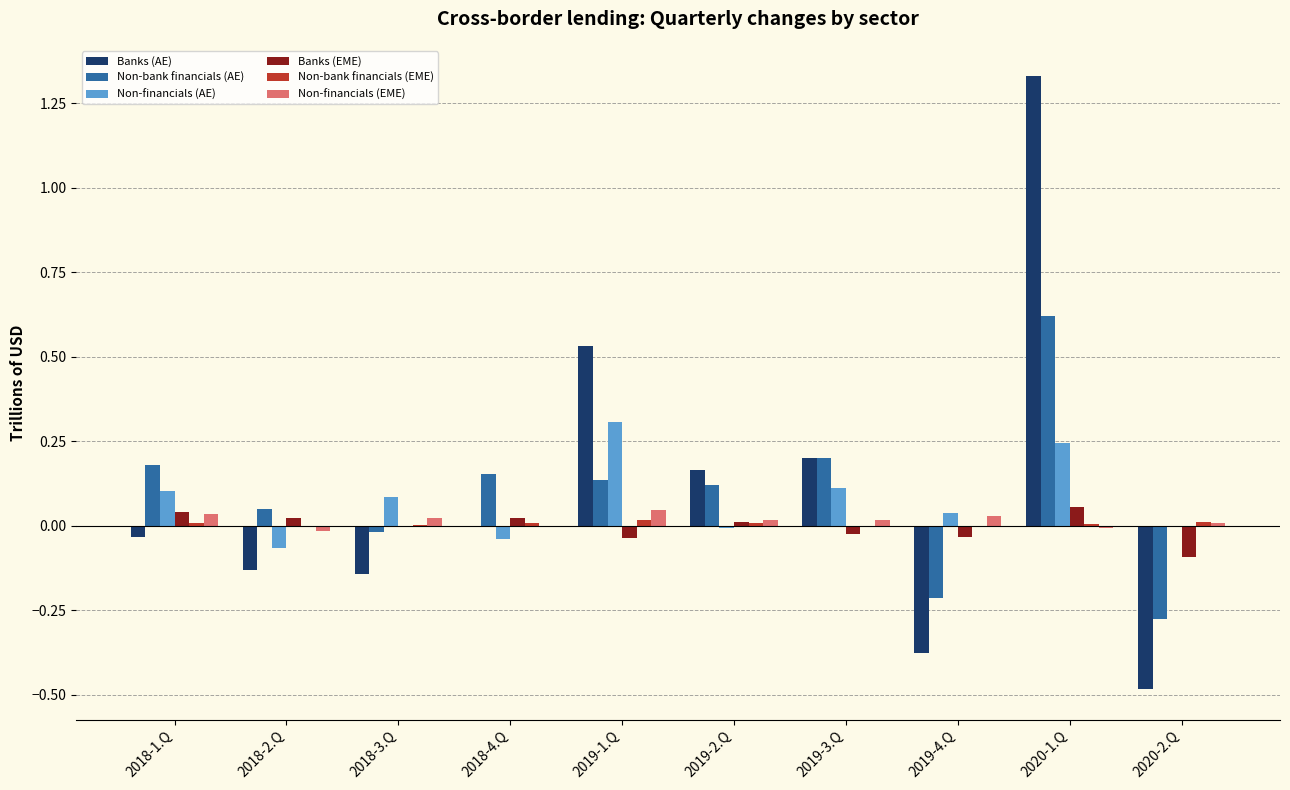

Between 2018-2.Q and 2019-1.Q, which series saw the biggest shift?

Banks (AE)